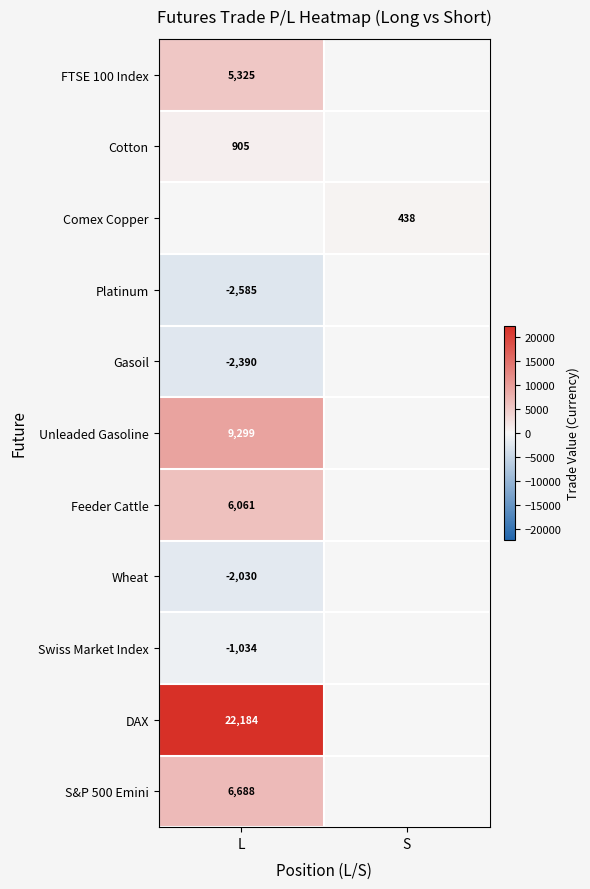

The S&P 500 Emini series shows 6688 at L. True or false?

True